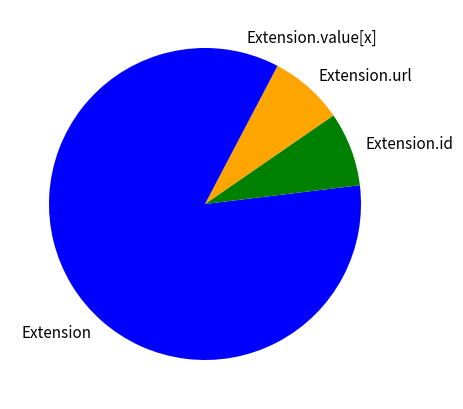

What is the largest slice in the pie chart?

Extension